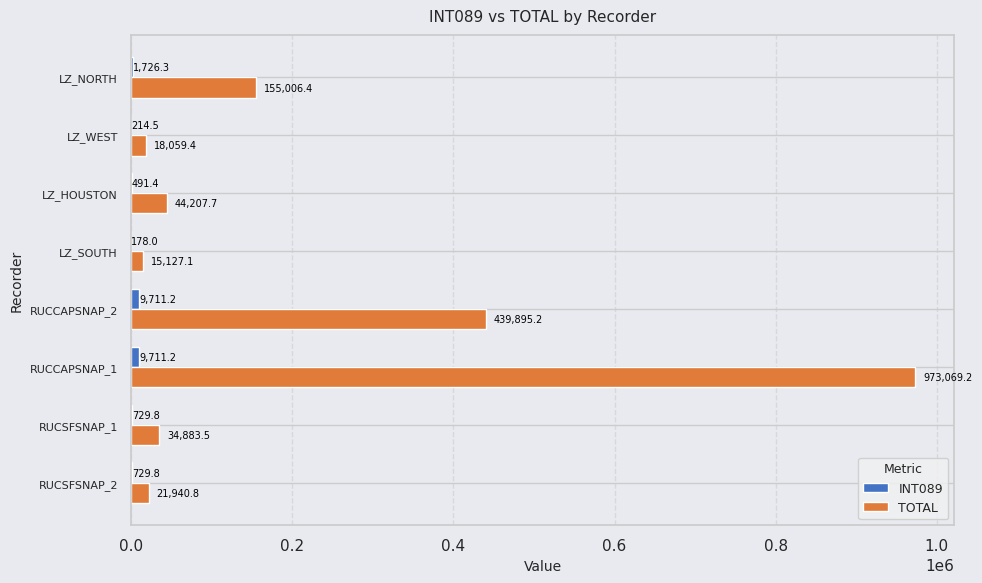

The TOTAL series shows 777083.2 at RUCCAPSNAP_2. True or false?

False